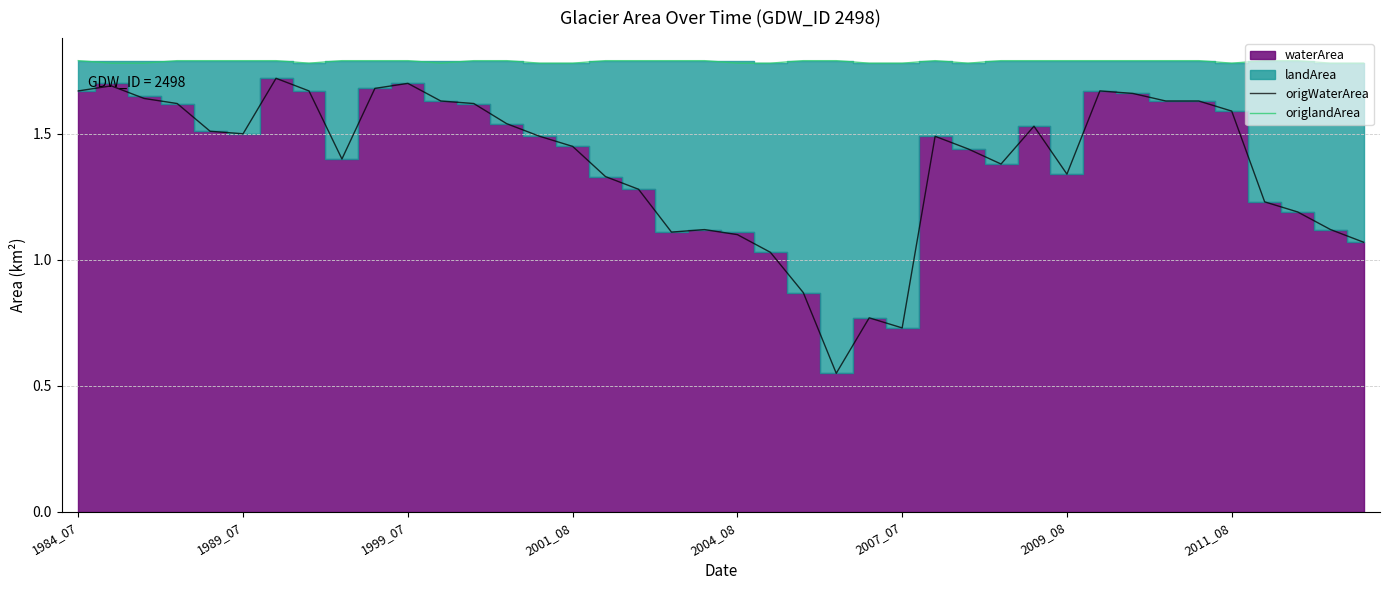

The origWaterArea series shows 1.1 at 2004_08. True or false?

True